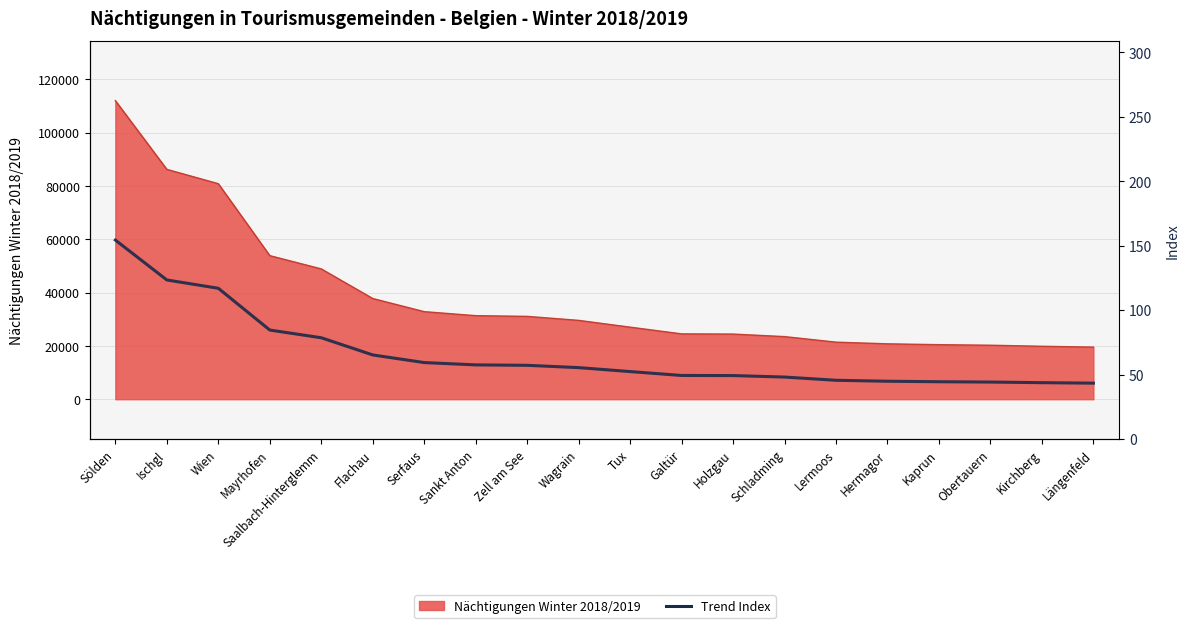

List the labels in order of value, smallest first.

Längenfeld, Kirchberg, Obertauern, Kaprun, Hermagor, Lermoos, Schladming, Holzgau, Galtür, Tux, Wagrain, Zell am See, Sankt Anton, Serfaus, Flachau, Saalbach-Hinterglemm, Mayrhofen, Wien, Ischgl, Sölden